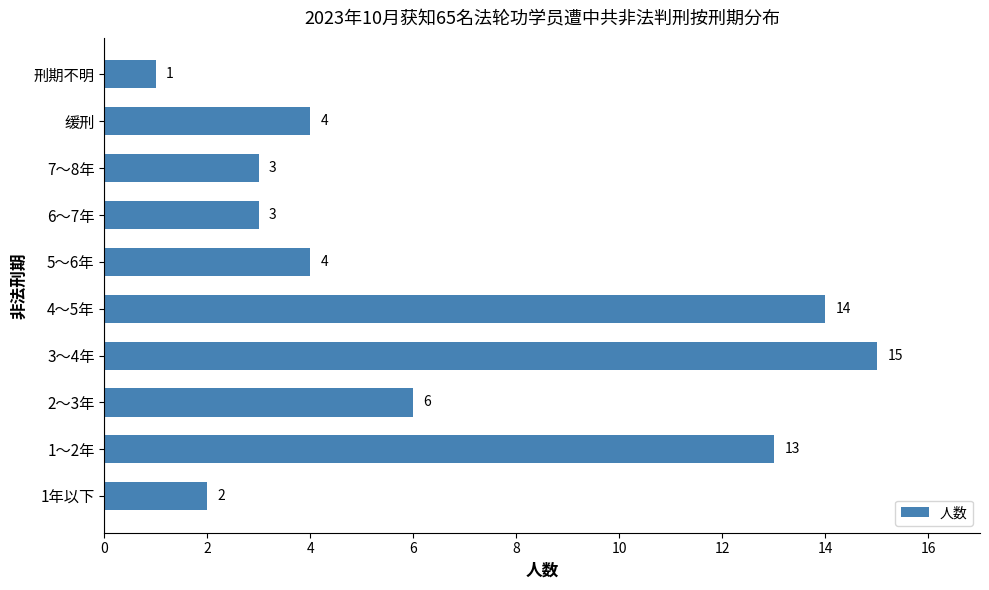

At which label is the value closest to 8?

2～3年